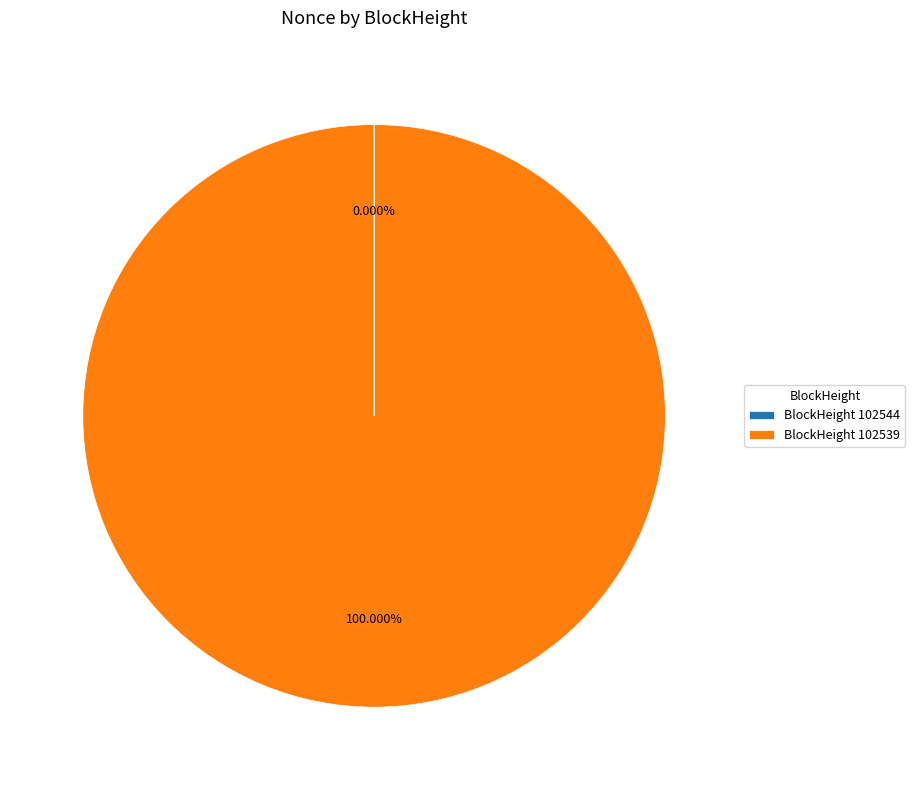

To the nearest percent, what is the difference between the largest and smallest slice percentages?

100%